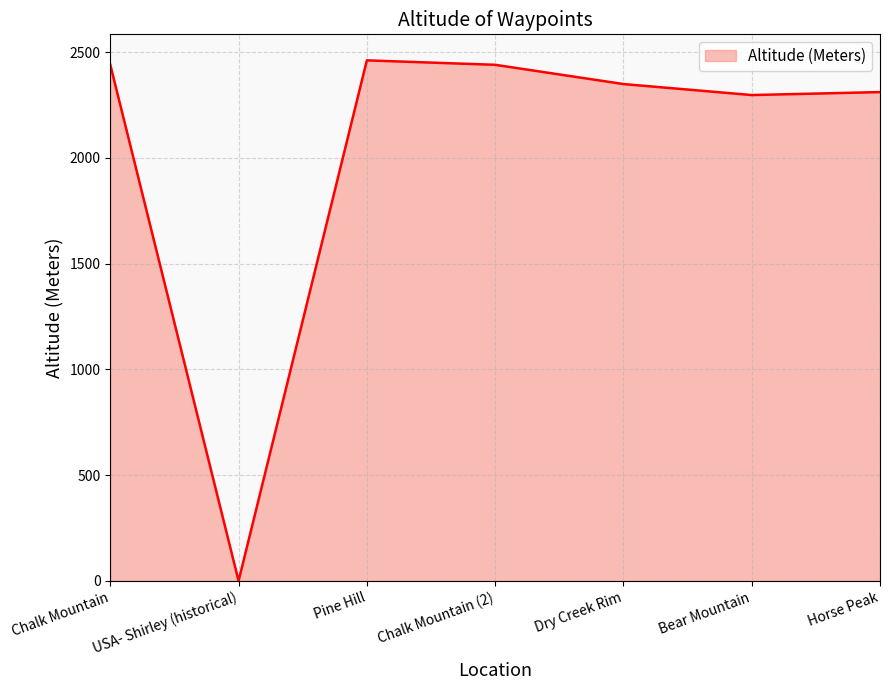

Reading left to right, list all the values displayed in this chart.

2440	0	2461	2440	2349	2297	2311